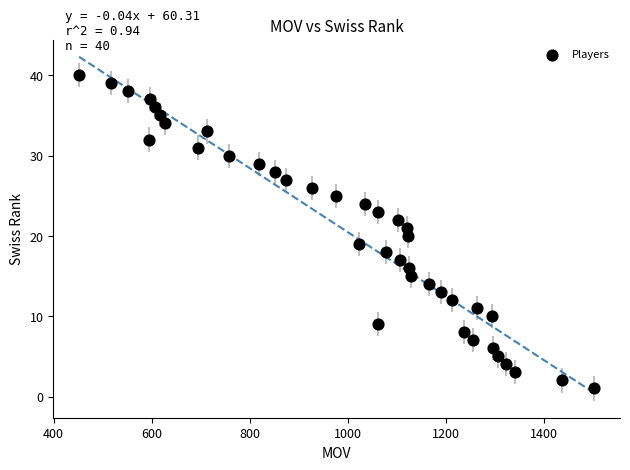

What is the range of Y values (max minus min)?

39